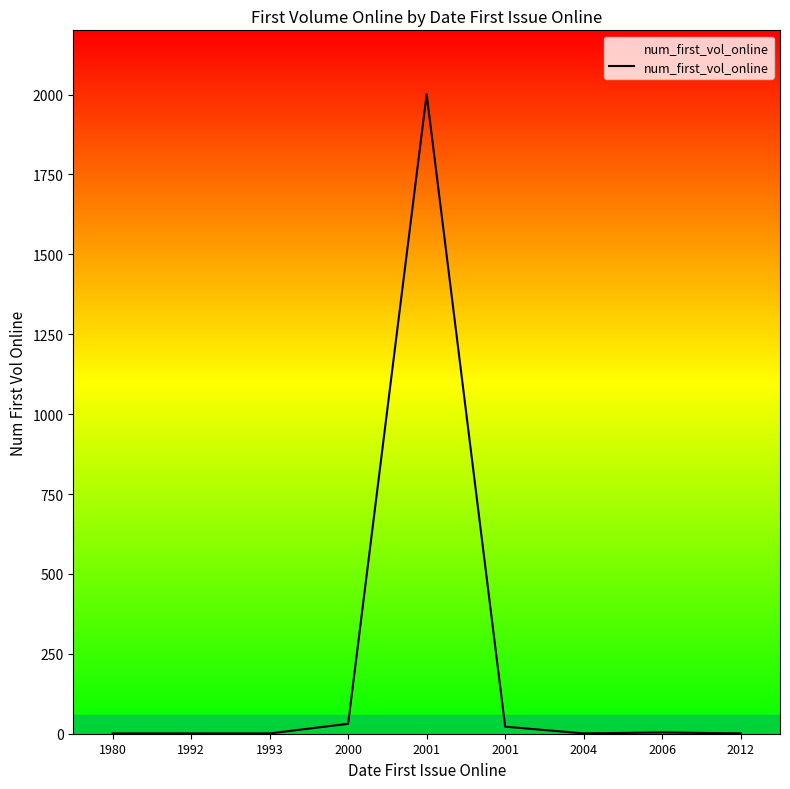

How many lines are shown in the chart?

1